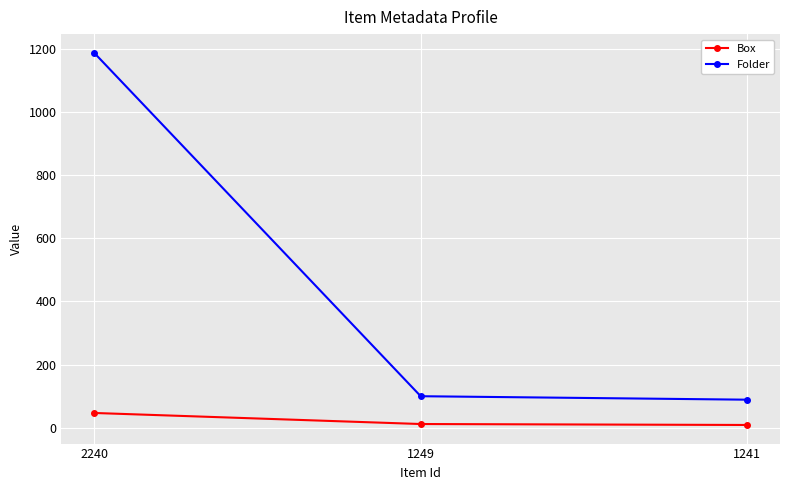

What is the difference between the highest and lowest values at 1249?

88